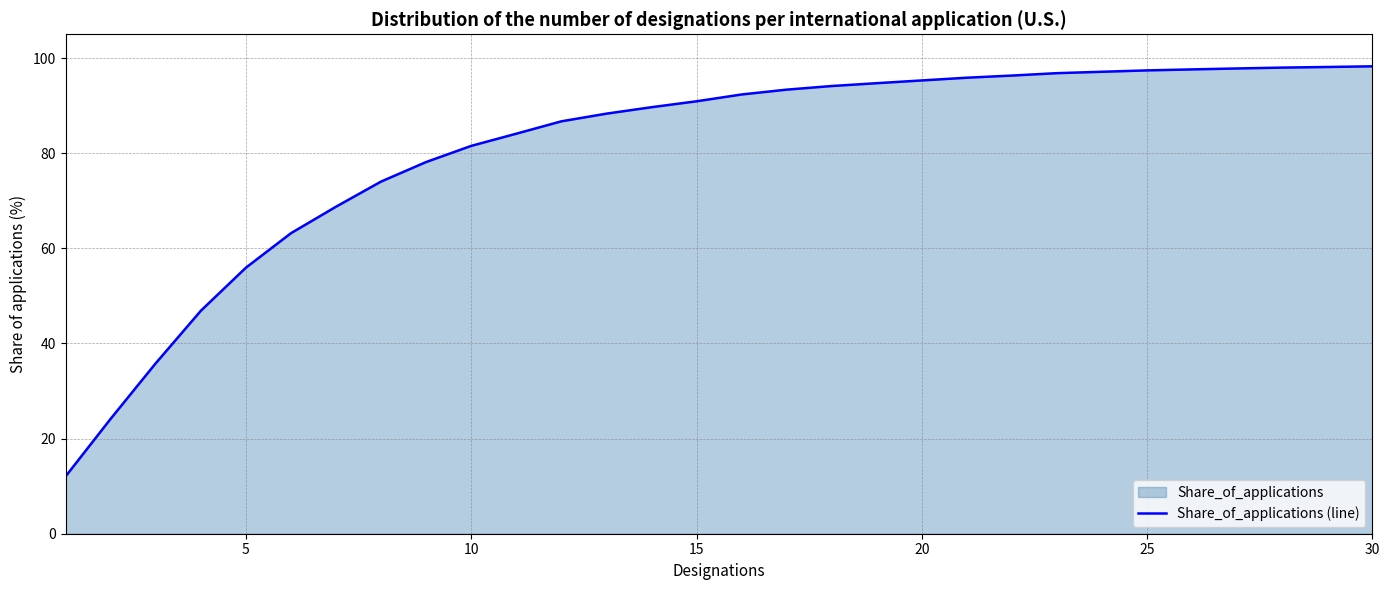

Reading right to left, extract all data points from this chart.

98.3	98.1	98.0	97.8	97.6	97.4	97.1	96.8	96.3	95.9	95.3	94.7	94.1	93.4	92.3	90.9	89.7	88.3	86.7	84.1	81.5	78.1	74.0	68.8	63.2	55.9	46.9	35.9	24.2	12.1